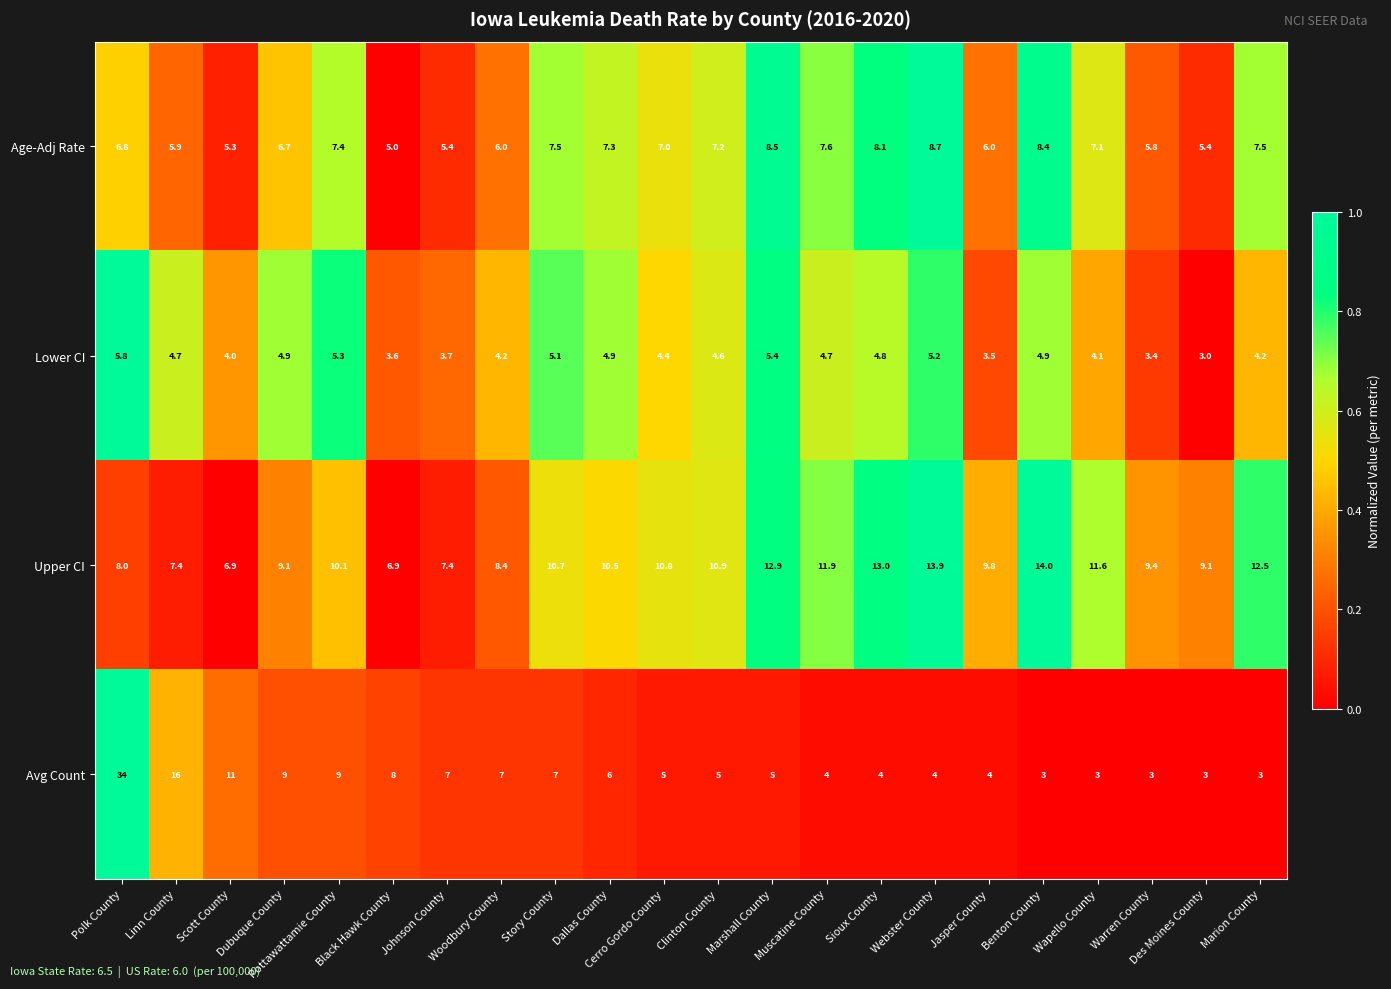

Which series has the largest range (max minus min)?

Avg Count